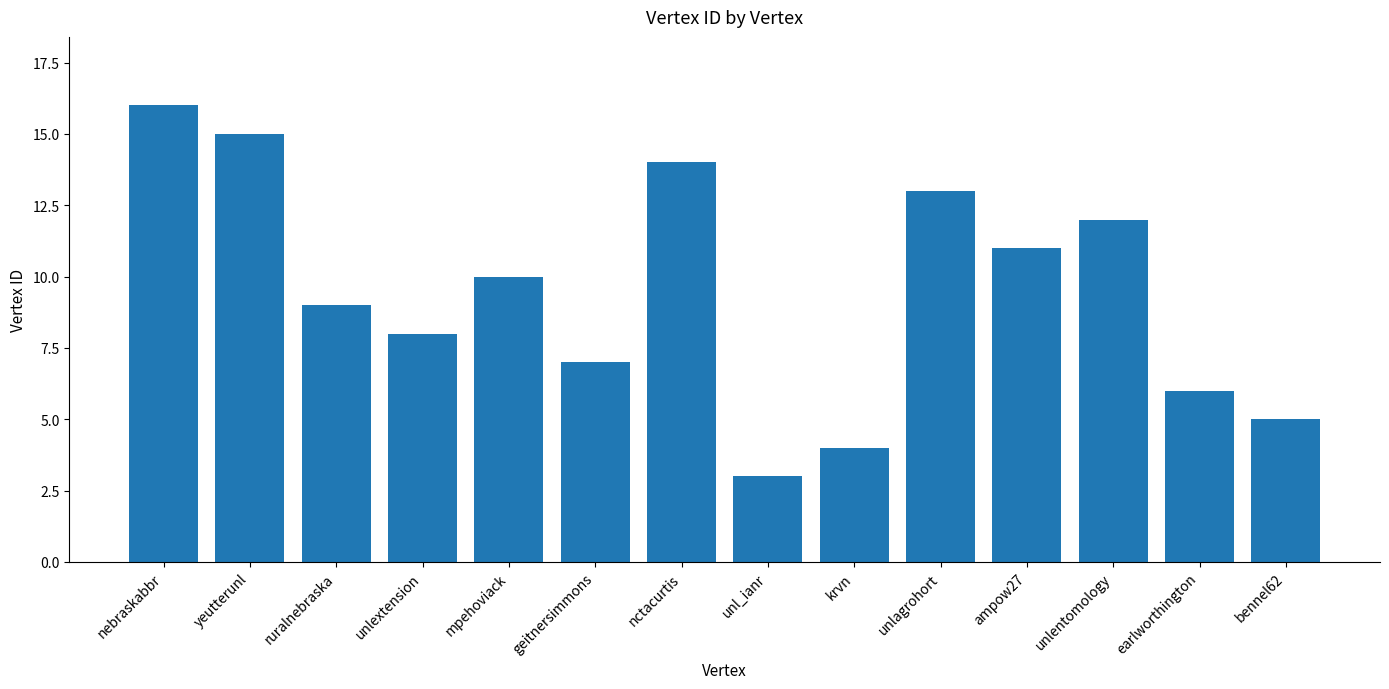

What position from the left is unl_ianr?

8